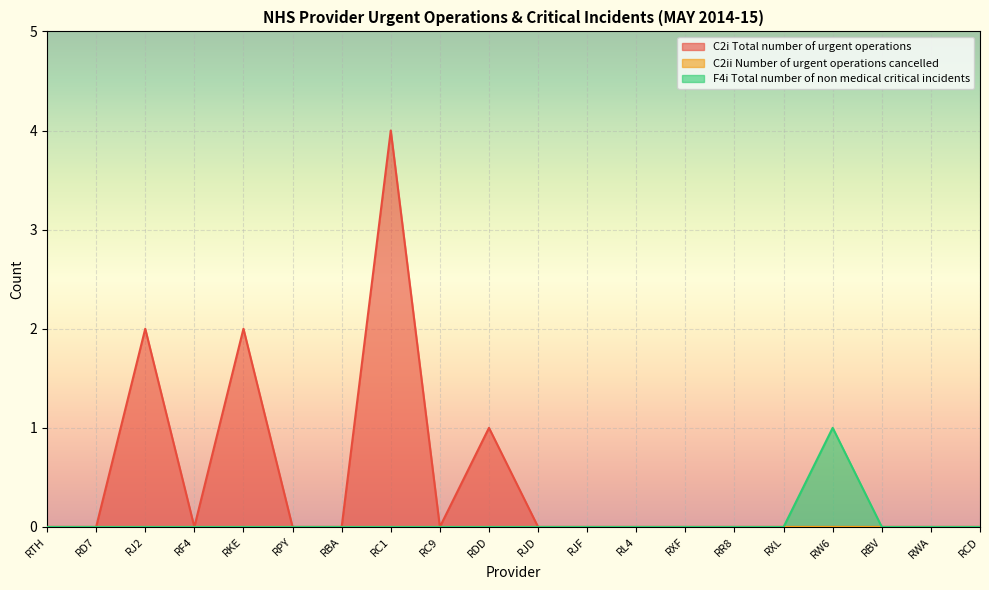

What is the maximum value for F4i Total number of non medical critical incidents?

1